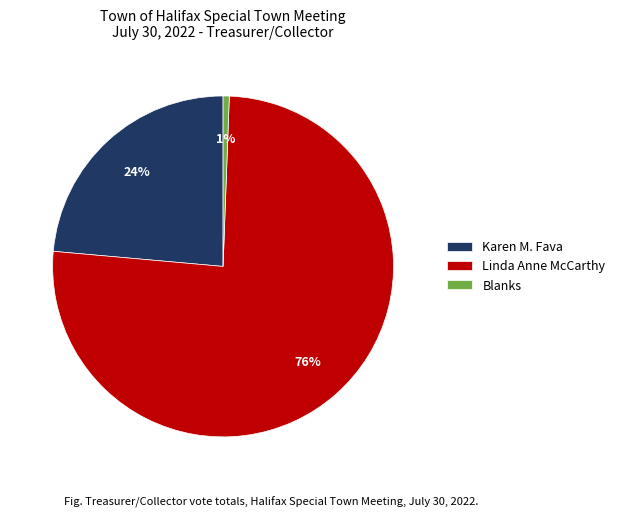

The Linda Anne McCarthy slice represents 76% of the pie. True or false?

True